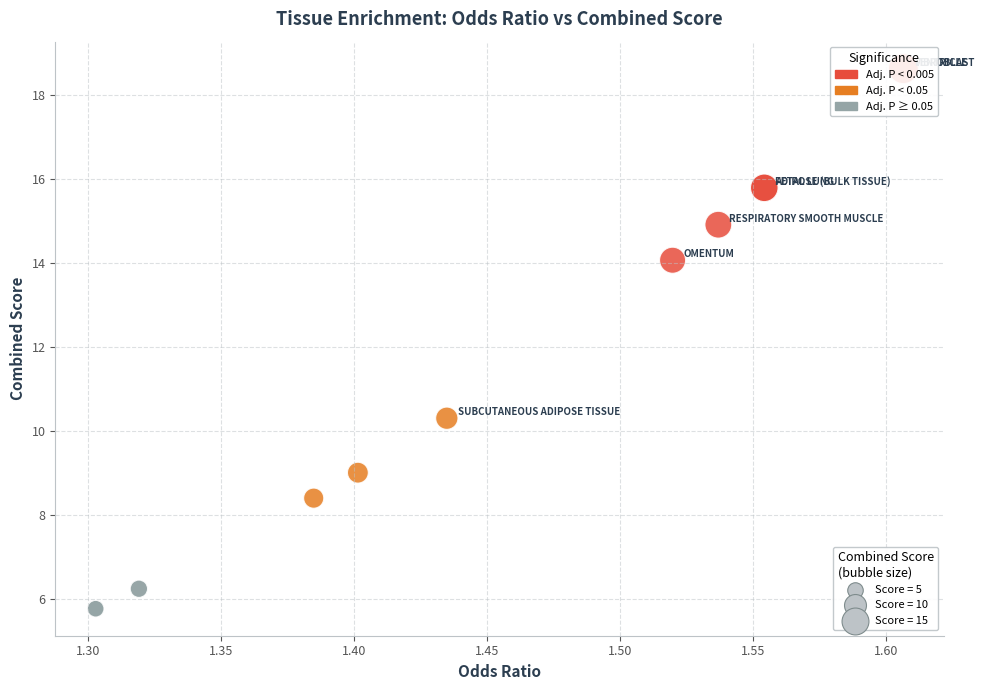

What Y value in the scatter plot is closest to 12?

10.3